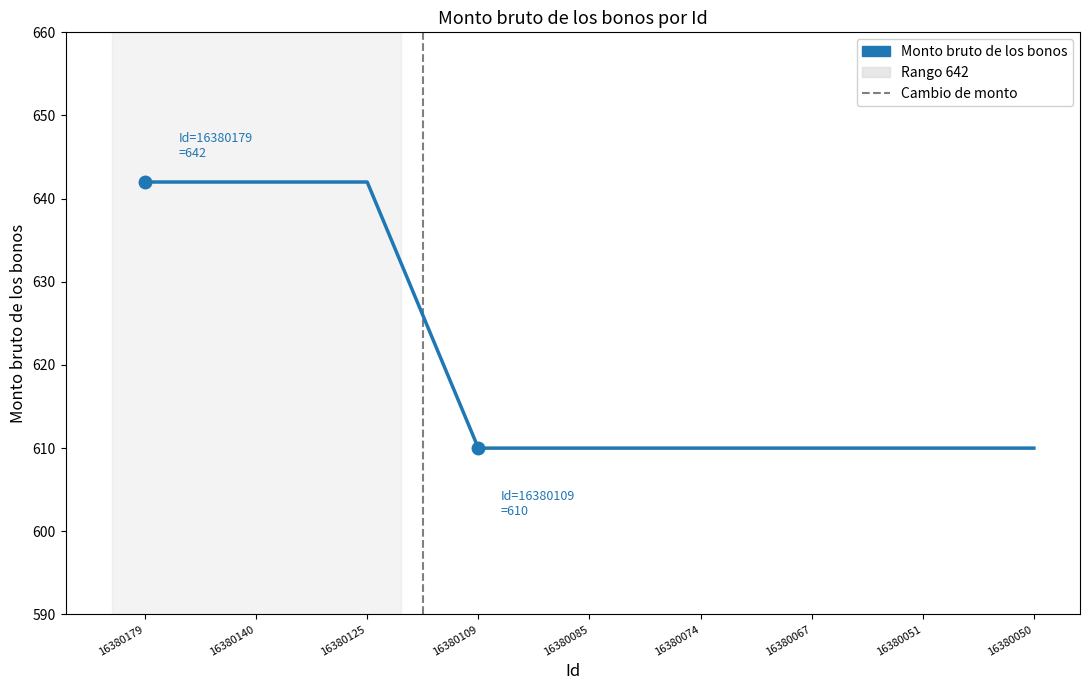

Reading left to right, transcribe all the data shown in this chart.

642	642	642	610	610	610	610	610	610